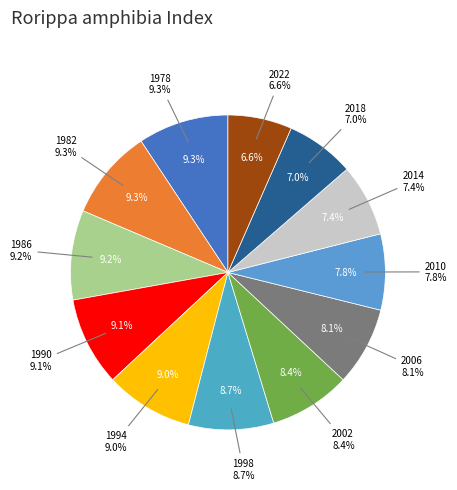

Which slice is the smallest?

2022